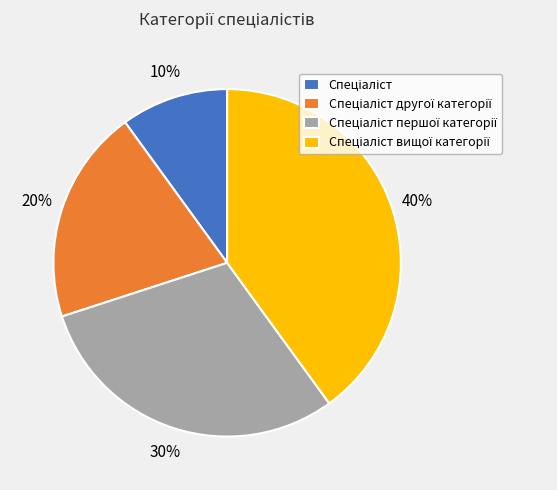

To the nearest percent, what is the difference between the largest and smallest slice percentages?

30%